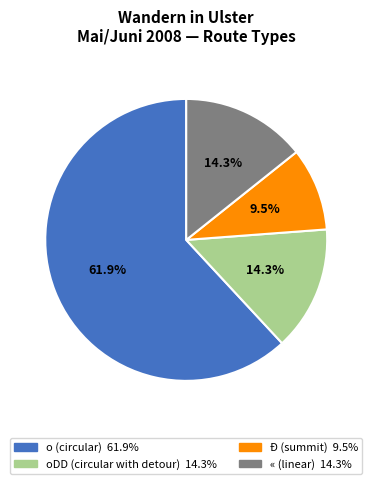

Is there any slice that represents more than half of the pie?

Yes